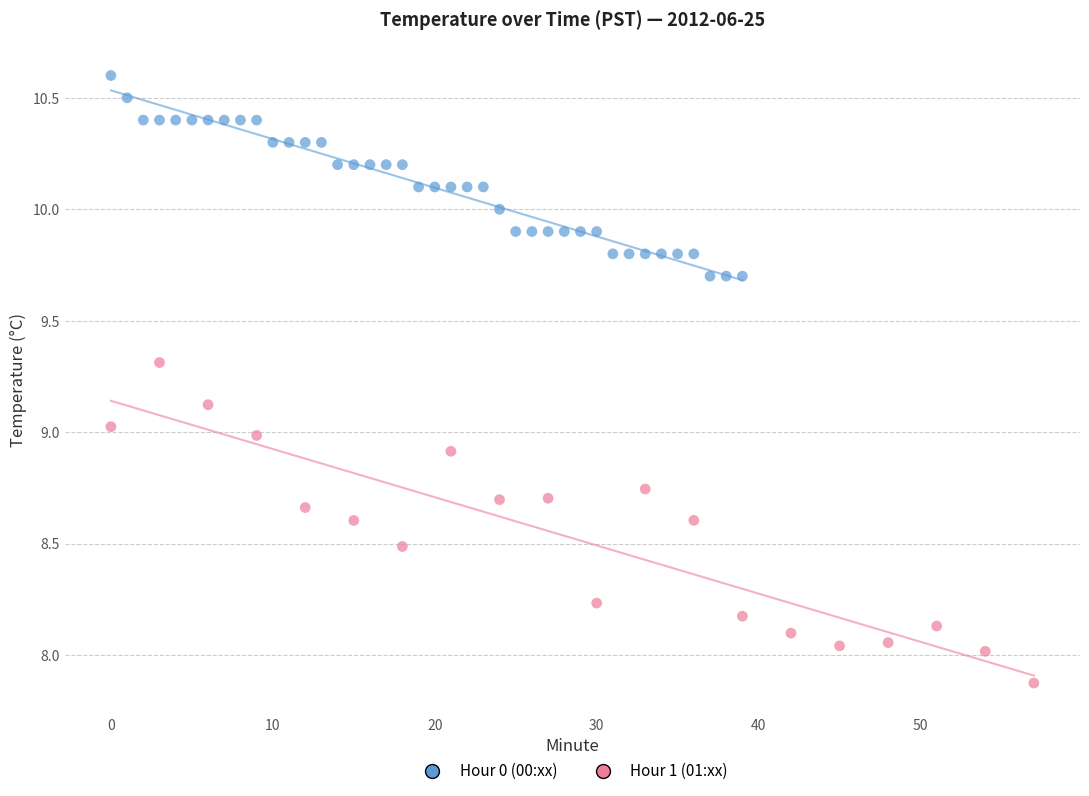

Which series reaches the maximum Y coordinate?

Hour 0 (00:xx)